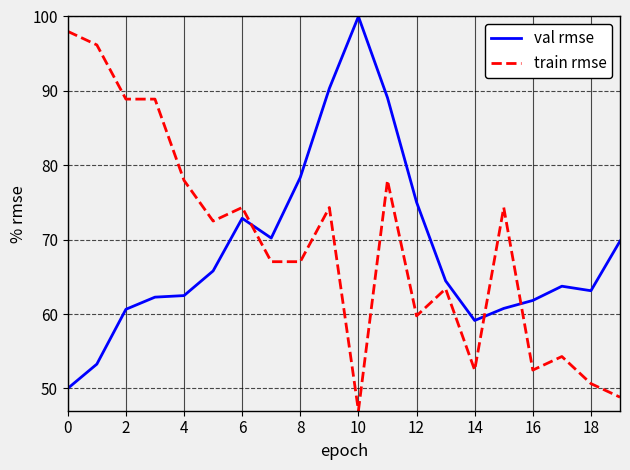

What is the difference between the maximum and minimum values in the train rmse series?

51.0